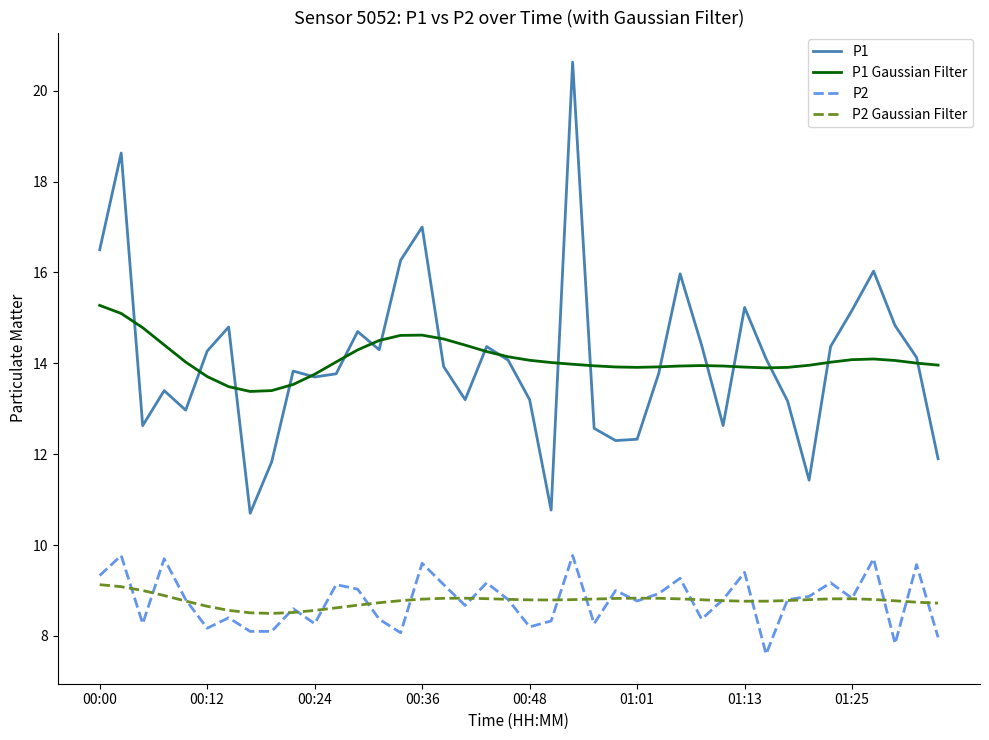

Which series has the largest range (max minus min)?

P1